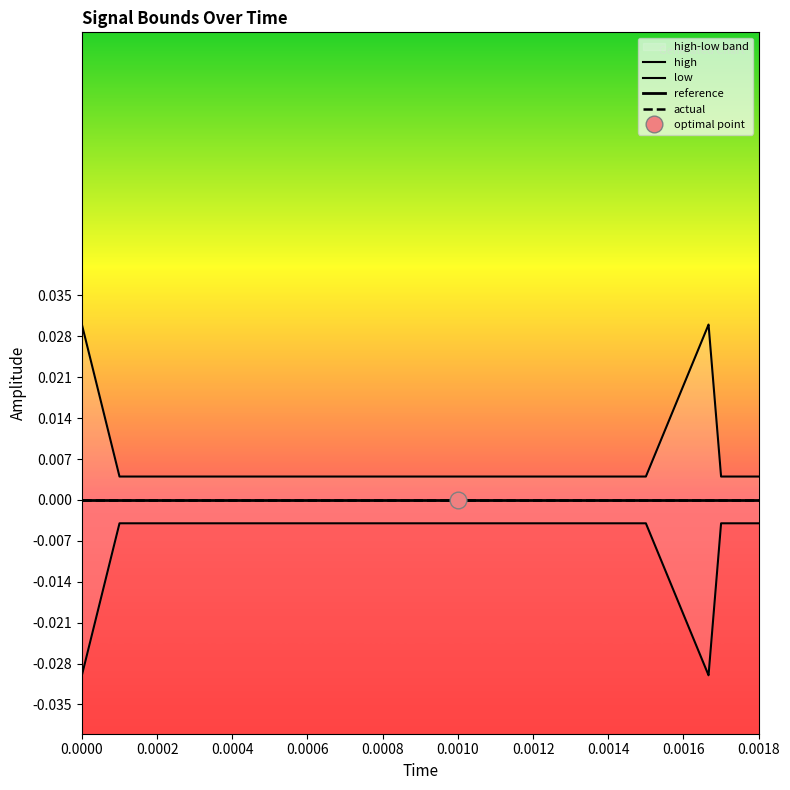

True or false: reference has more than 1 points higher than both neighbors.

False